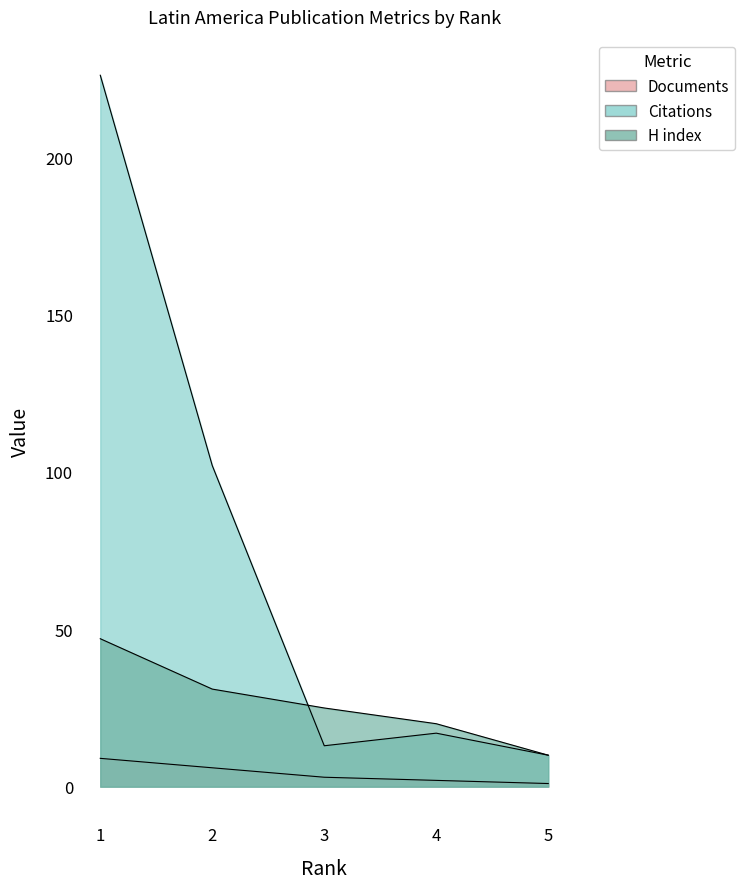

Reading left to right, what are all the values shown in this chart?

Documents: 1=9	2=6	3=3	4=2	5=1
Citations: 1=226	2=102	3=13	4=17	5=10
H index: 1=47	2=31	3=25	4=20	5=10